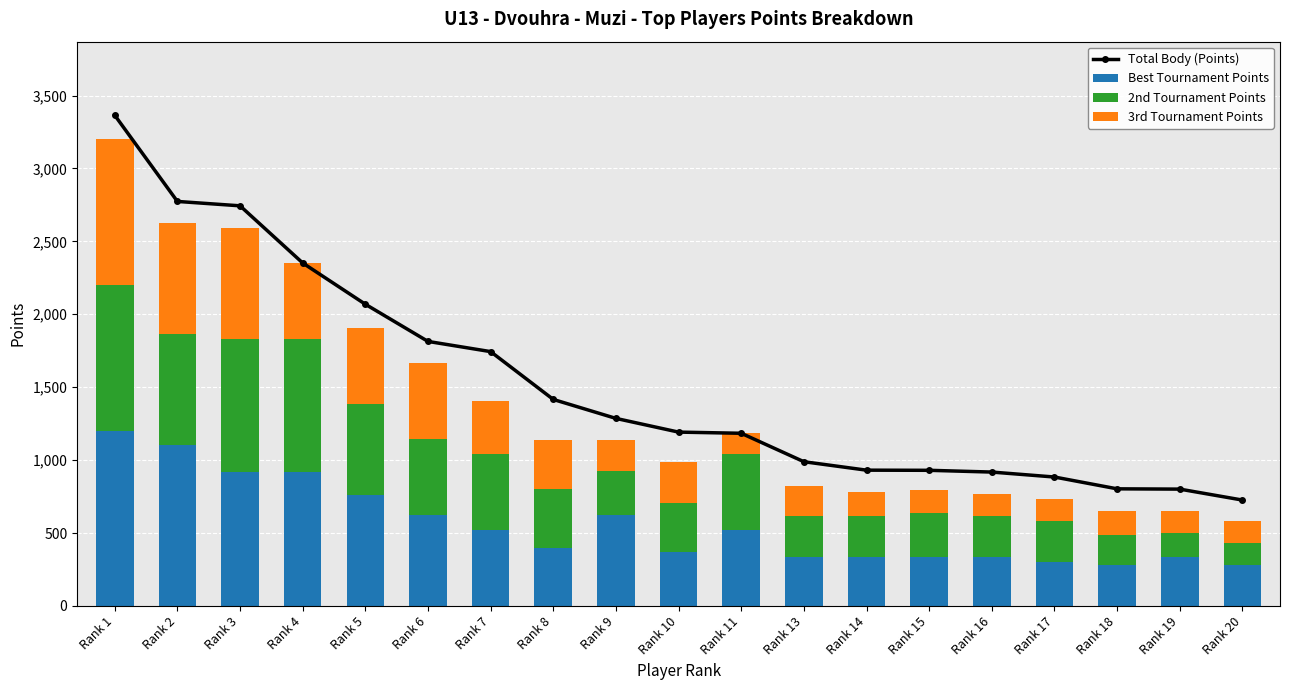

List the series in order of their peak value, highest first.

Total Body (Points), Best Tournament Points, 2nd Tournament Points, 3rd Tournament Points